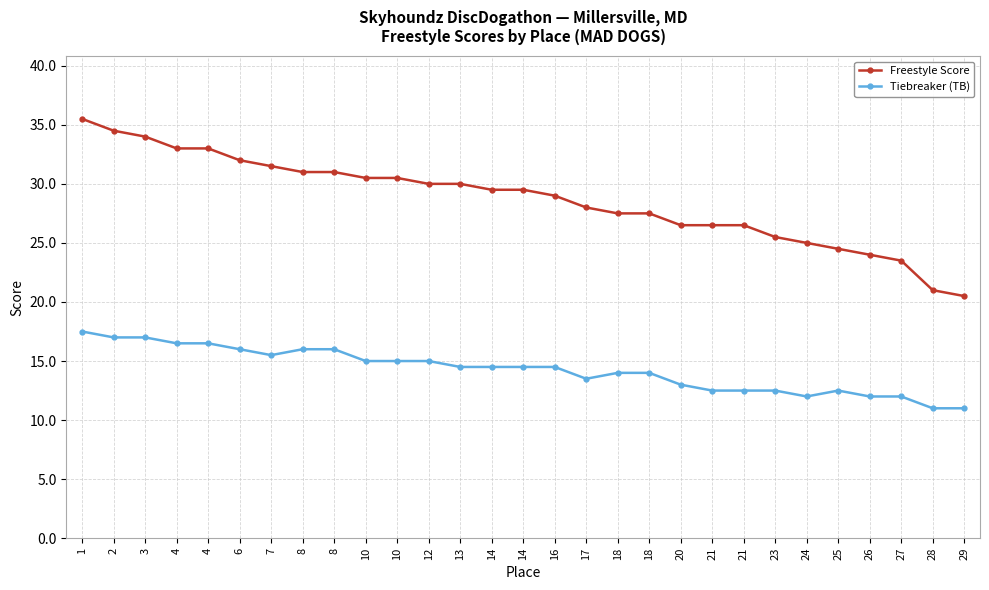

How many categories are shown in the chart?

29